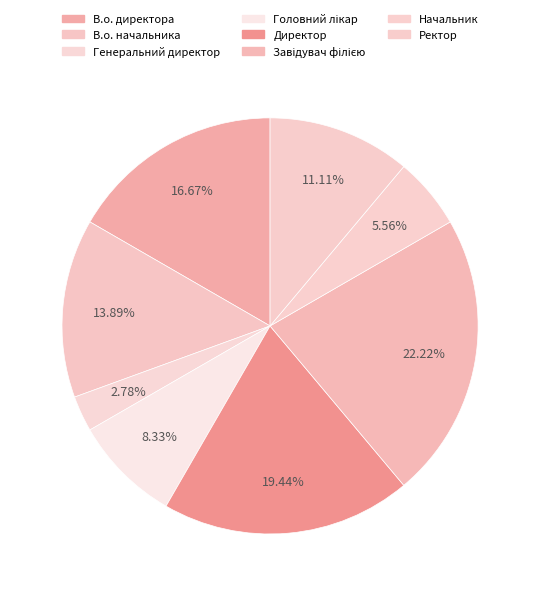

The Директор slice represents 33% of the pie. True or false?

False